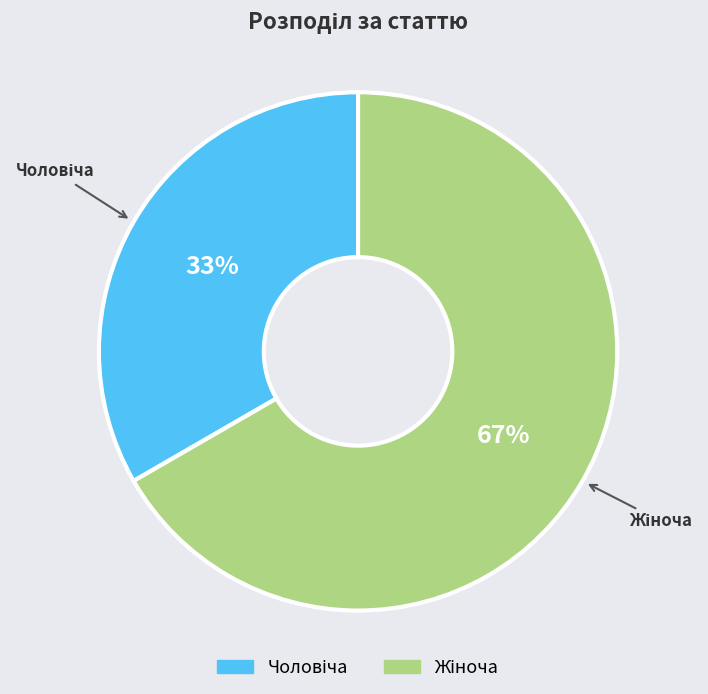

Is there a majority slice in this chart?

Yes